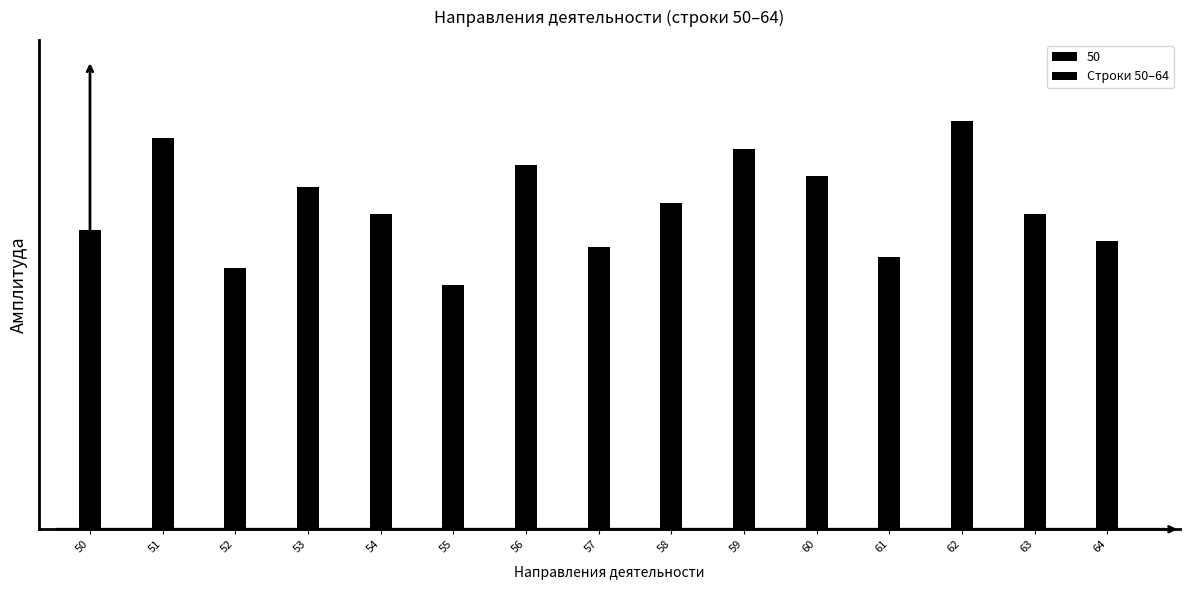

Reading left to right, extract all data points from this chart.

50=0.6	51=0.7	52=0.5	53=0.6	54=0.6	55=0.5	56=0.7	57=0.5	58=0.6	59=0.7	60=0.7	61=0.5	62=0.8	63=0.6	64=0.5